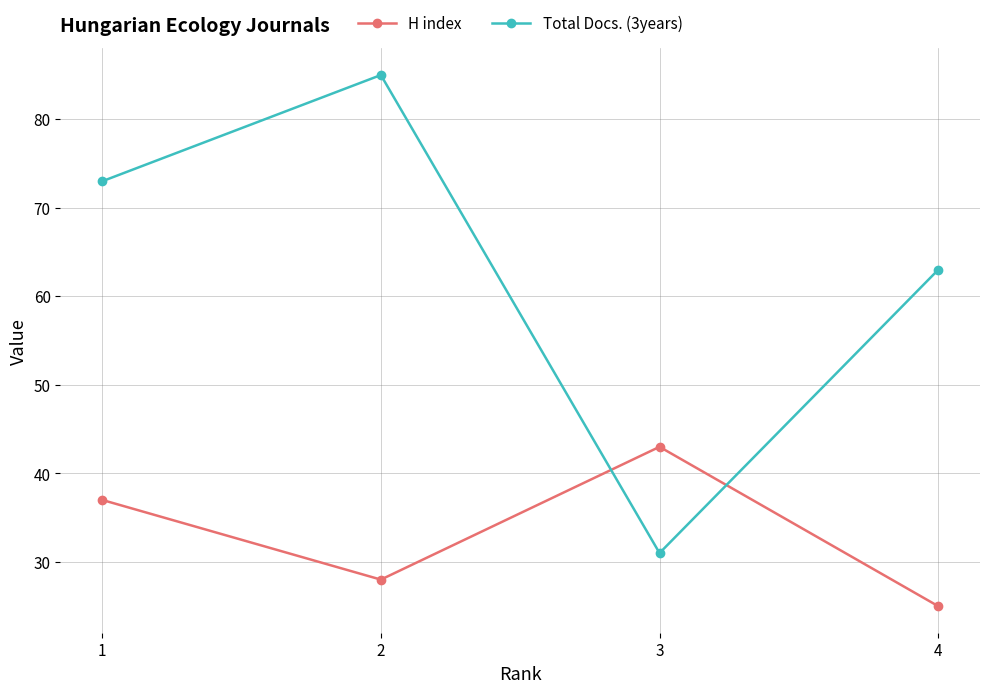

Between 1 and 2, which series saw the biggest shift?

Total Docs. (3years)